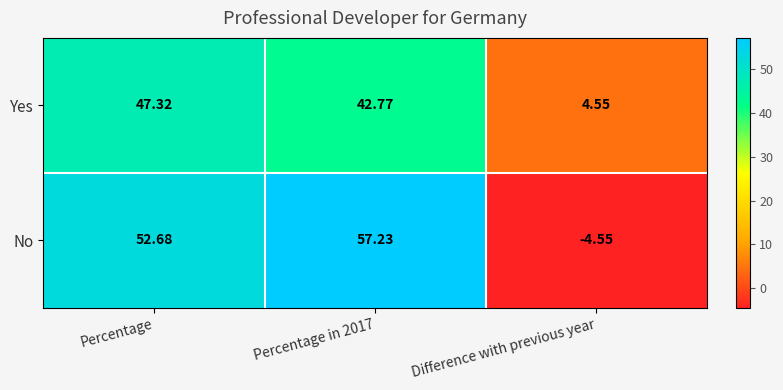

At which category does the chart reach its minimum across all series?

Difference with previous year